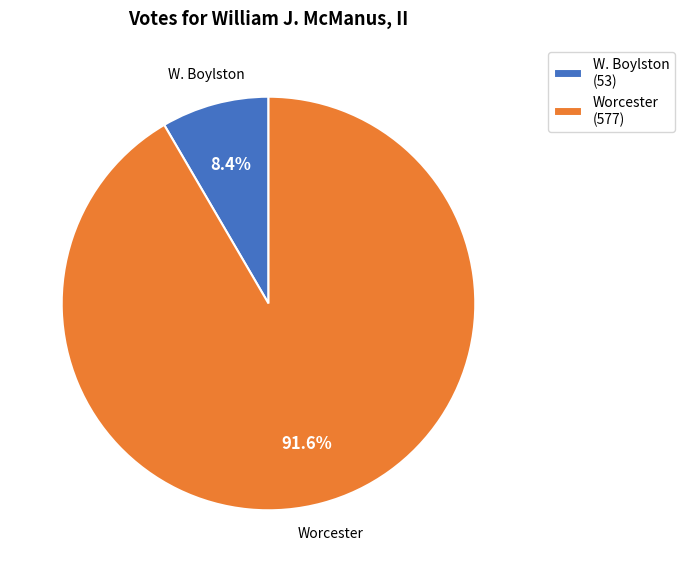

To the nearest percent, what is the difference between the W. Boylston and Worcester slice percentages?

83%